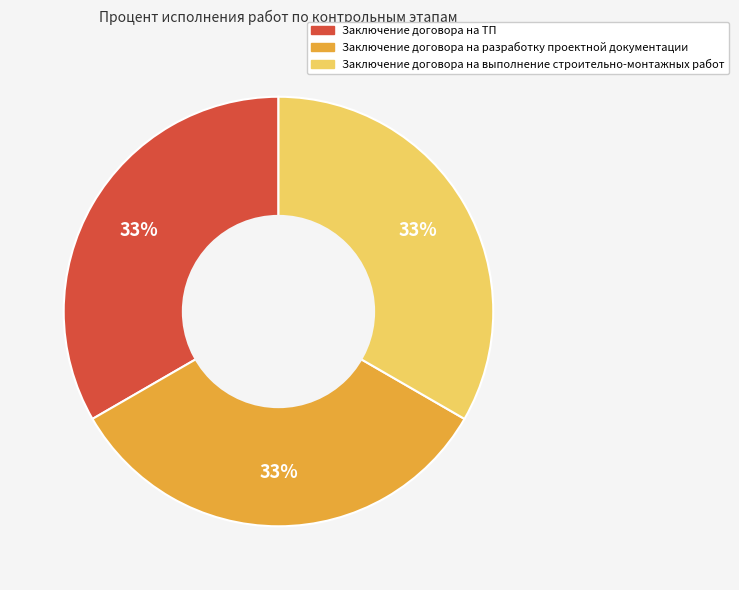

Does any single category account for the majority?

No